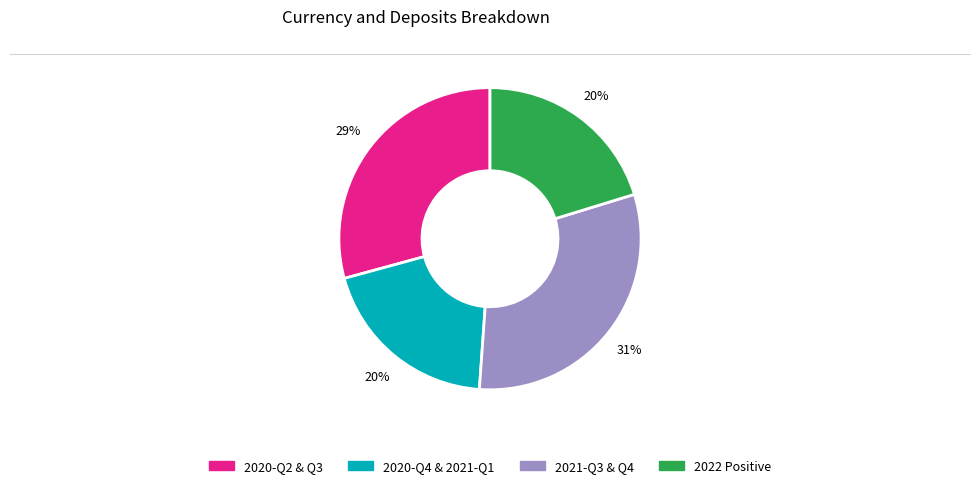

Is there any slice that represents more than half of the pie?

No